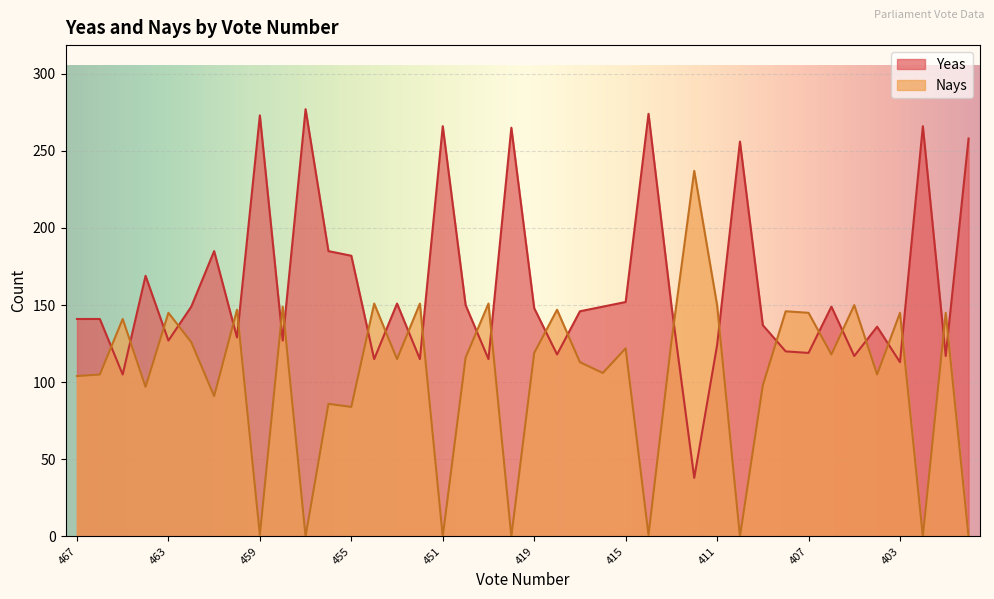

What is the value of the Yeas point at the 26th from the left?

274